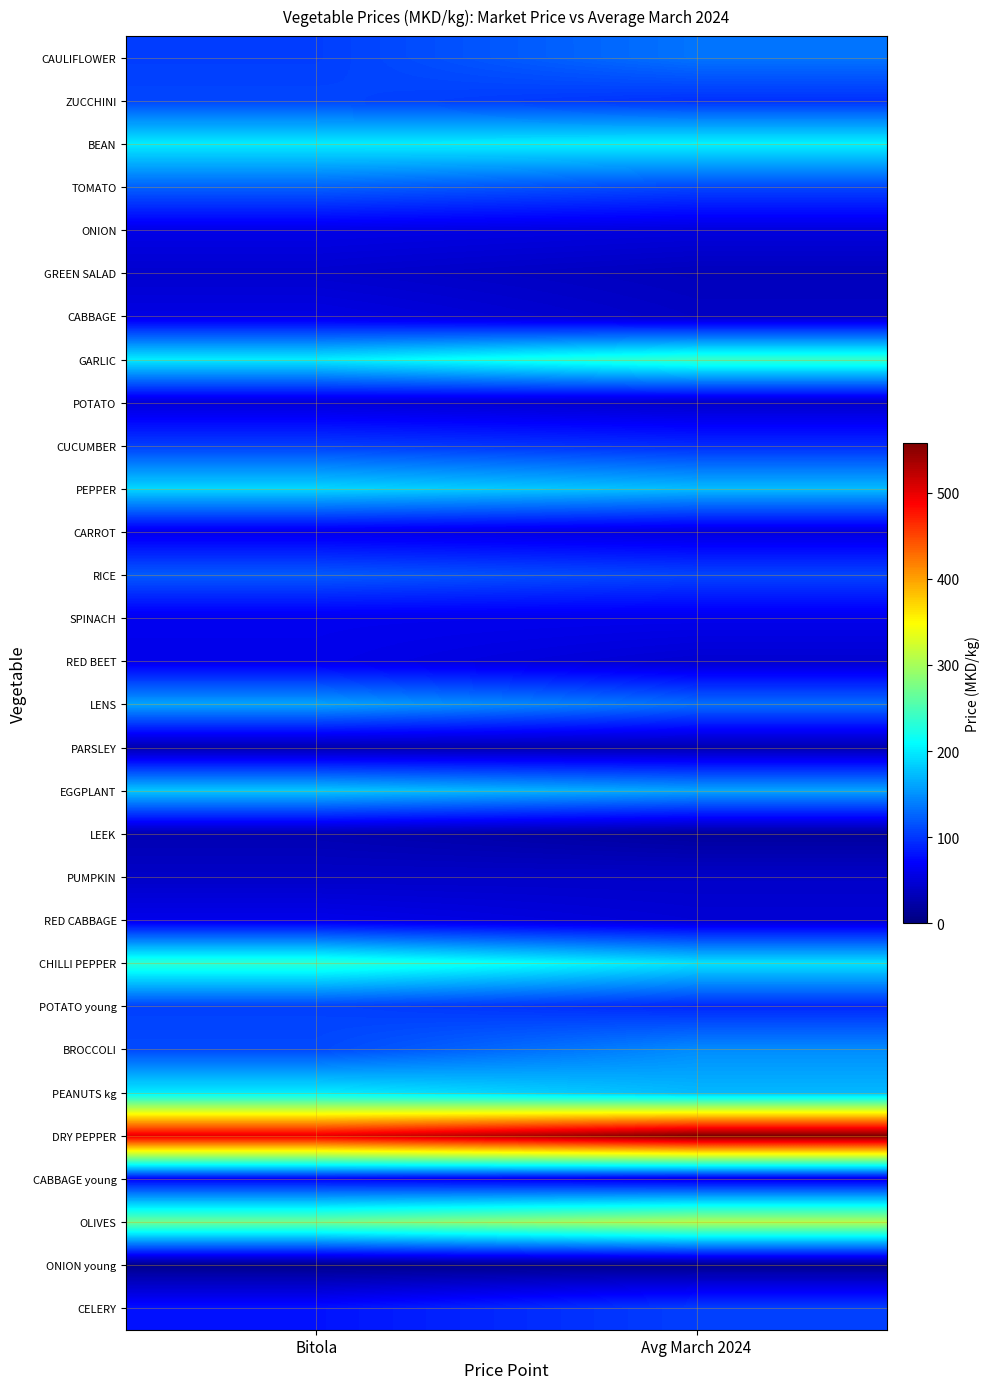

Reading left to right, extract all data points from this chart.

CAULIFLOWER: Bitola=104.0	Avg March 2024=133.9
ZUCCHINI: Bitola=108.3	Avg March 2024=97.0
BEAN: Bitola=200.0	Avg March 2024=203.6
TOMATO: Bitola=124.0	Avg March 2024=109.0
ONION: Bitola=58.0	Avg March 2024=52.6
GREEN SALAD: Bitola=44.0	Avg March 2024=34.1
CABBAGE: Bitola=56.0	Avg March 2024=39.1
GARLIC: Bitola=200.0	Avg March 2024=238.1
POTATO: Bitola=50.0	Avg March 2024=42.5
CUCUMBER: Bitola=104.0	Avg March 2024=94.0
PEPPER: Bitola=188.0	Avg March 2024=173.3
CARROT: Bitola=60.0	Avg March 2024=52.9
RICE: Bitola=120.0	Avg March 2024=108.0
SPINACH: Bitola=62.0	Avg March 2024=60.6
RED BEET: Bitola=60.0	Avg March 2024=46.0
LENS: Bitola=160.0	Avg March 2024=130.7
PARSLEY: Bitola=27.7	Avg March 2024=27.7
EGGPLANT: Bitola=180.0	Avg March 2024=161.1
LEEK: Bitola=28.8	Avg March 2024=17.5
PUMPKIN: Bitola=40.7	Avg March 2024=40.7
RED CABBAGE: Bitola=60.0	Avg March 2024=48.0
CHILLI PEPPER: Bitola=233.3	Avg March 2024=194.6
POTATO young: Bitola=106.0	Avg March 2024=91.5
BROCCOLI: Bitola=110.0	Avg March 2024=147.1
PEANUTS kg: Bitola=200.0	Avg March 2024=171.3
DRY PEPPER: Bitola=500.0	Avg March 2024=558.3
CABBAGE young: Bitola=70.0	Avg March 2024=57.8
OLIVES: Bitola=270.0	Avg March 2024=306.8
ONION young: Bitola=8.5	Avg March 2024=9.9
CELERY: Bitola=80.0	Avg March 2024=104.7